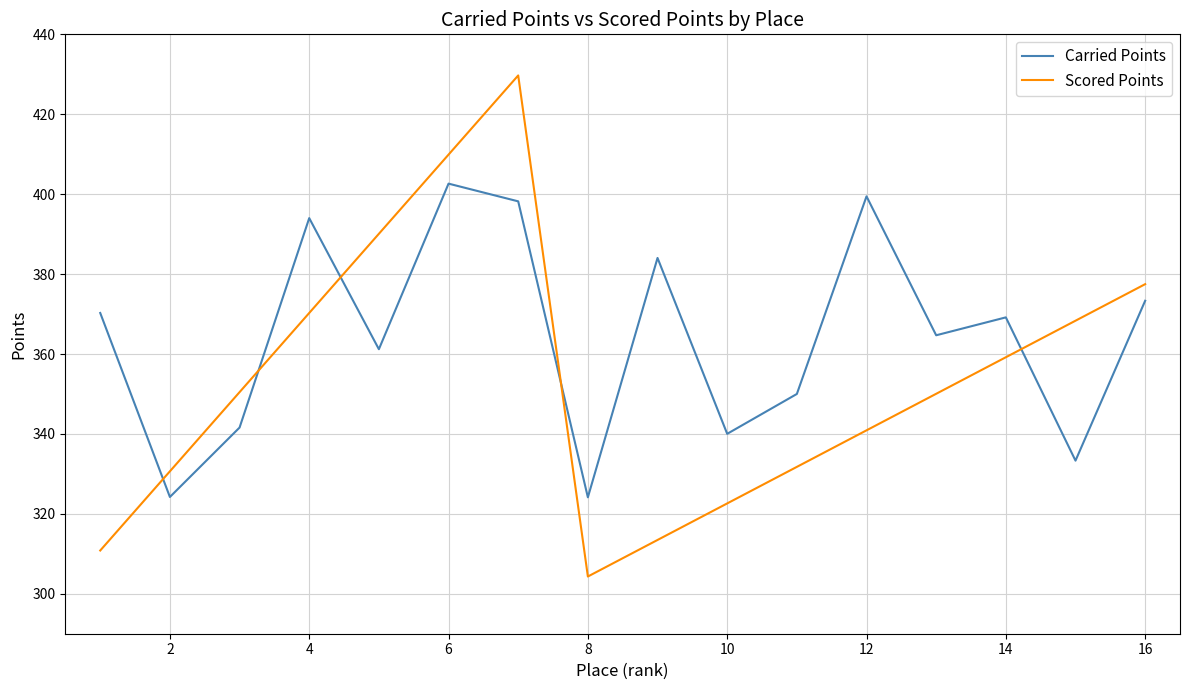

Which series ends up on top after the final intersection of Carried Points and Scored Points?

Scored Points